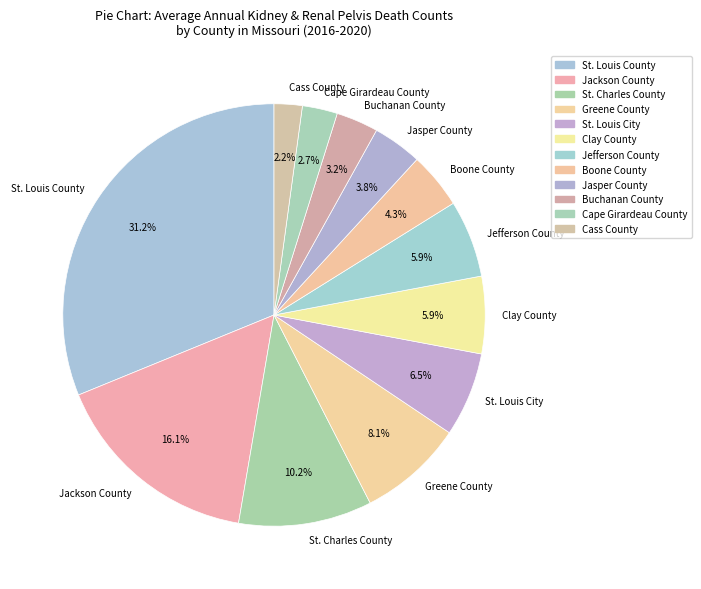

To the nearest percent, what portion does Boone County represent?

4%